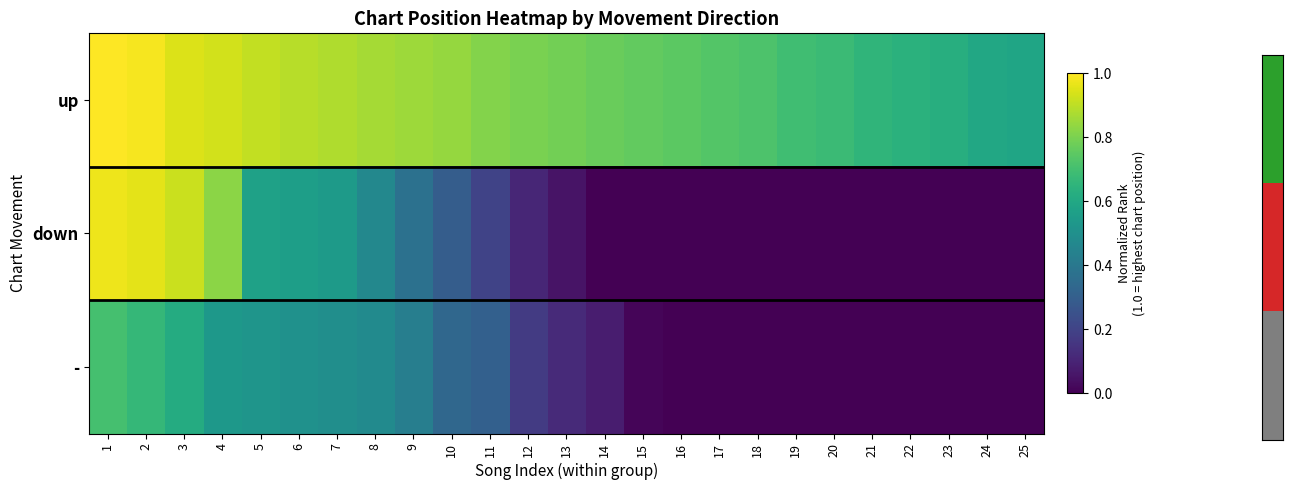

At which category is the sum across all series the highest?

1